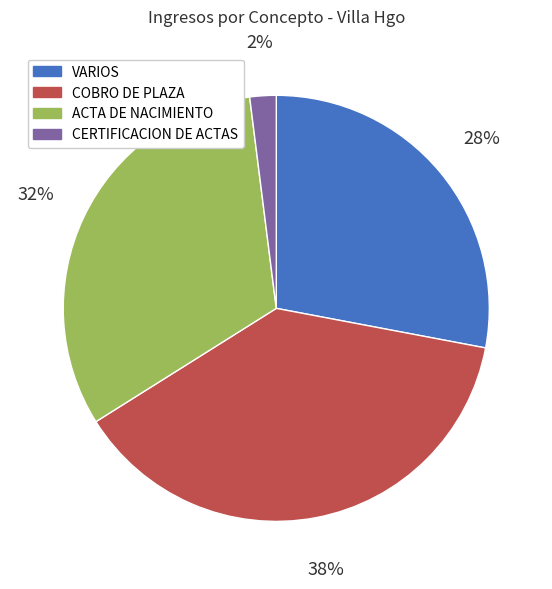

Approximately how many times larger is the value at VARIOS compared to CERTIFICACION DE ACTAS?

14.0